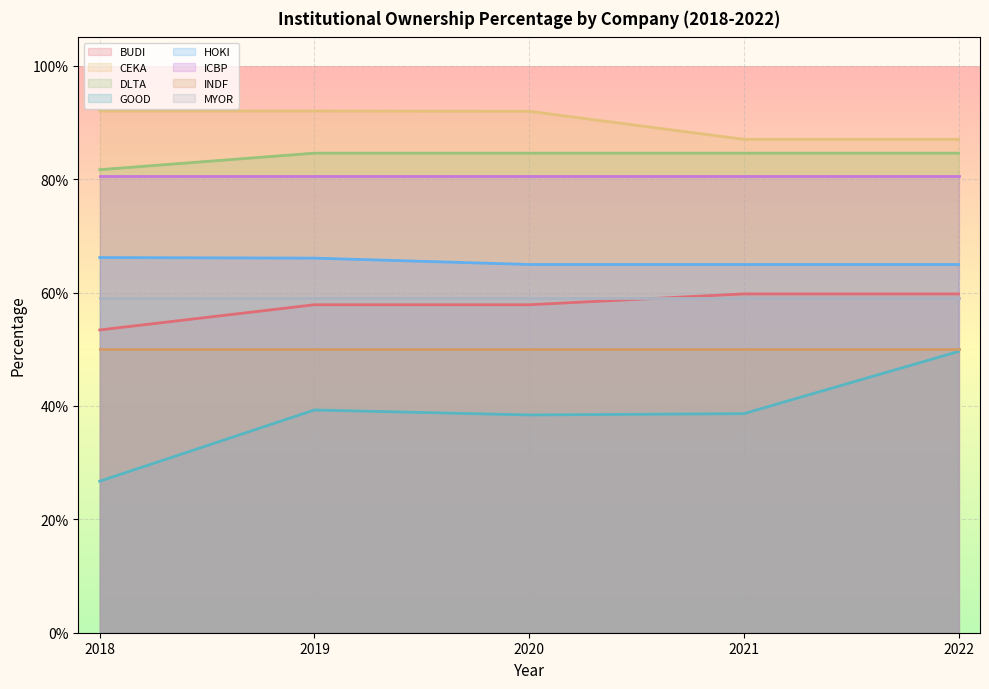

How many HOKI values are between 0 and 1?

5